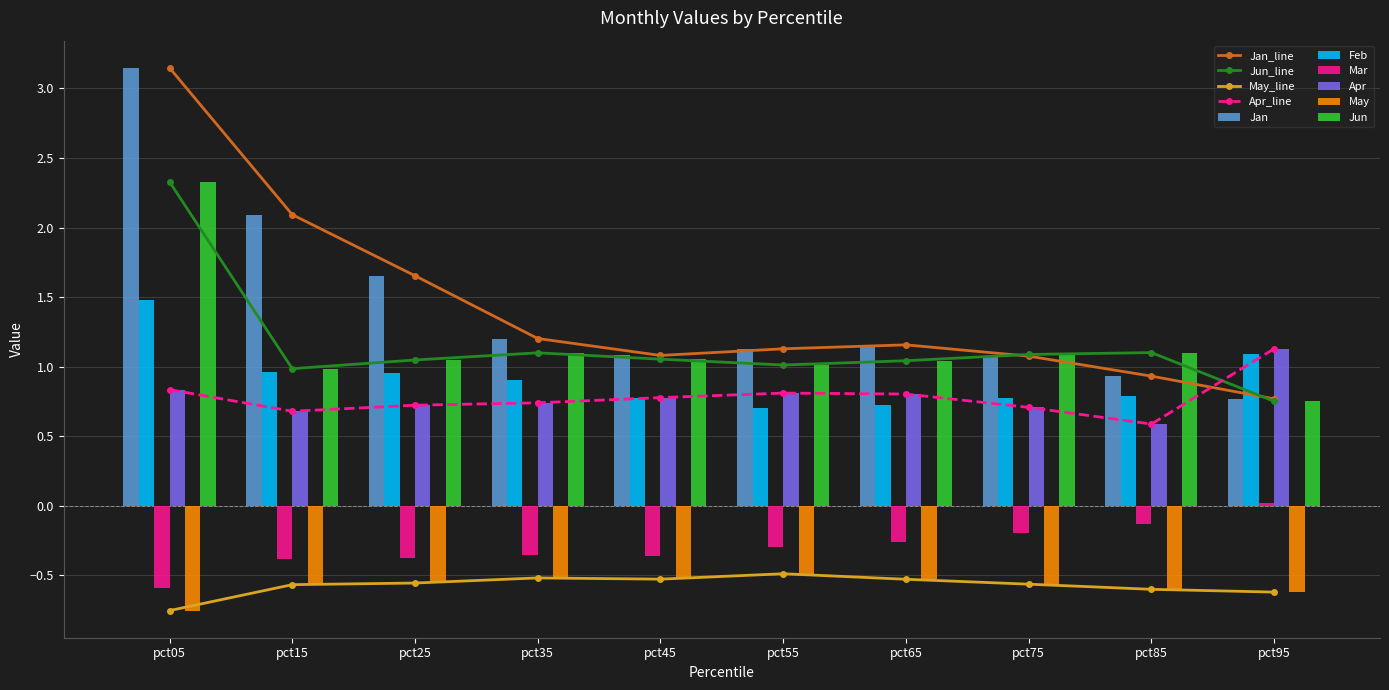

Which category has the highest value in the May series?

pct55